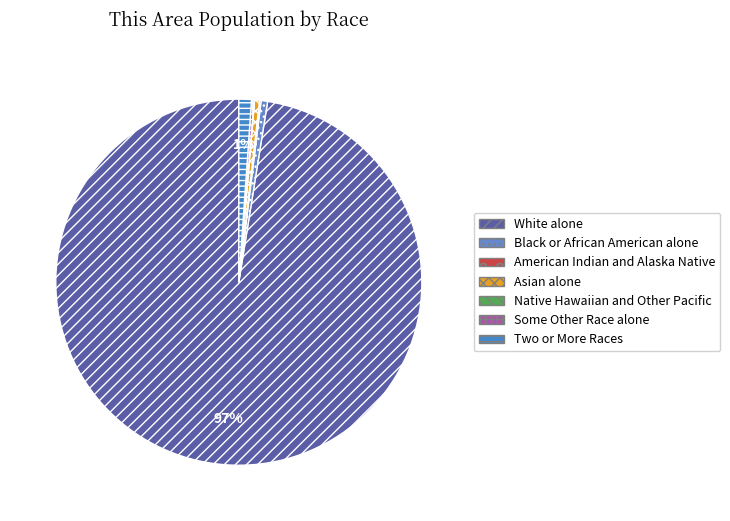

Does Black or African American alone account for over 50% of the chart?

No